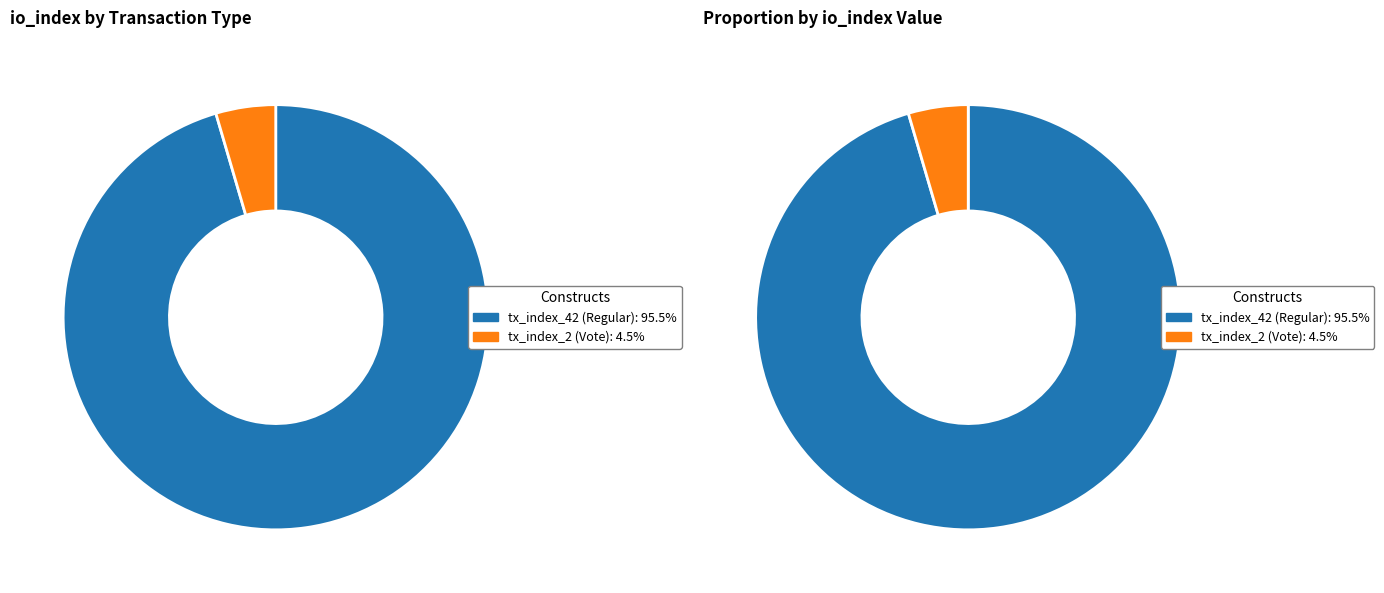

Does any single category account for the majority?

Yes